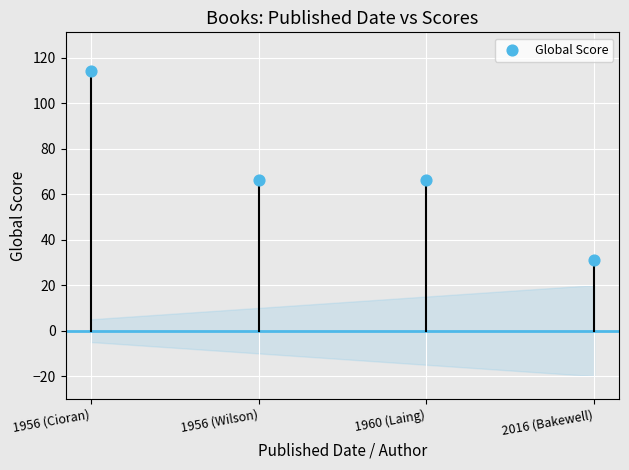

What is the range of Y values (max minus min)?

83